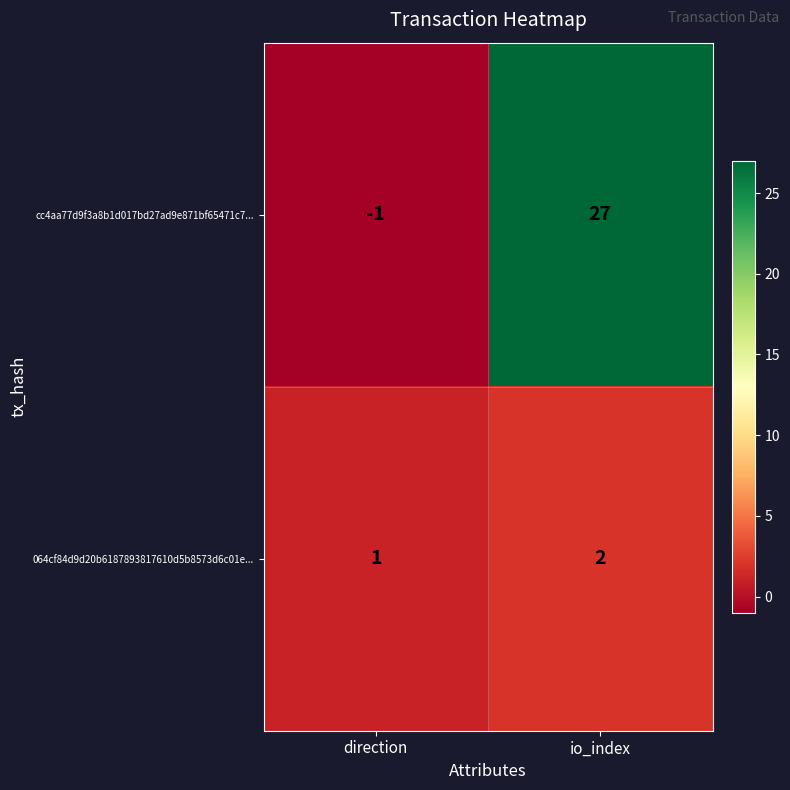

At which label does 064cf84d9d20b6187893817610d5b8573d6c01e... reach its minimum?

direction